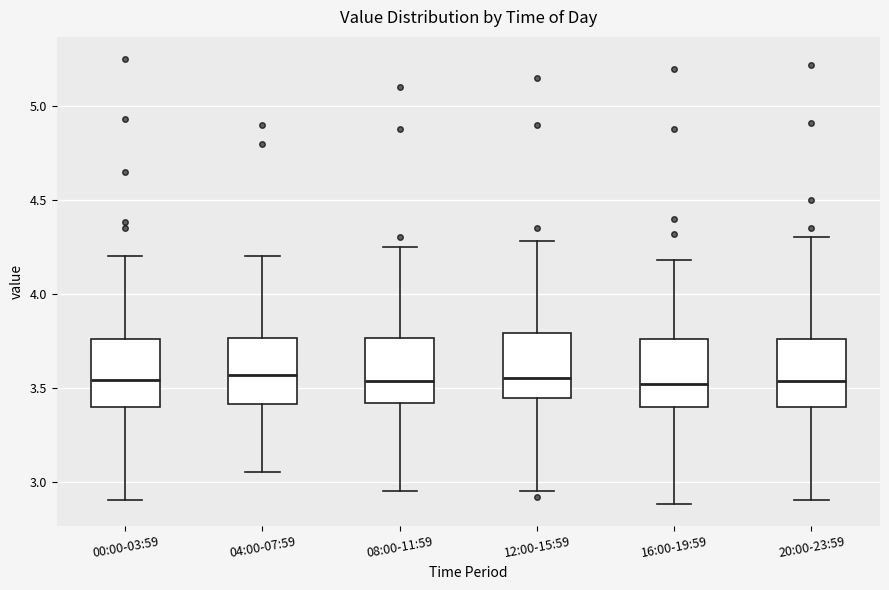

Reading left to right, read every box against the y-axis: the position of its median line, the range the box covers, and the ends of its whiskers. The values are not printed on the chart, so give them approximately, as read against the axis.

00:00-03:59: median 3.55, box 3.40 to 3.75, whiskers 2.90 to 4.20
04:00-07:59: median 3.55, box 3.40 to 3.75, whiskers 3.05 to 4.20
08:00-11:59: median 3.55, box 3.40 to 3.75, whiskers 2.95 to 4.25
12:00-15:59: median 3.55, box 3.45 to 3.80, whiskers 2.95 to 4.30
16:00-19:59: median 3.50, box 3.40 to 3.75, whiskers 2.90 to 4.20
20:00-23:59: median 3.55, box 3.40 to 3.75, whiskers 2.90 to 4.30